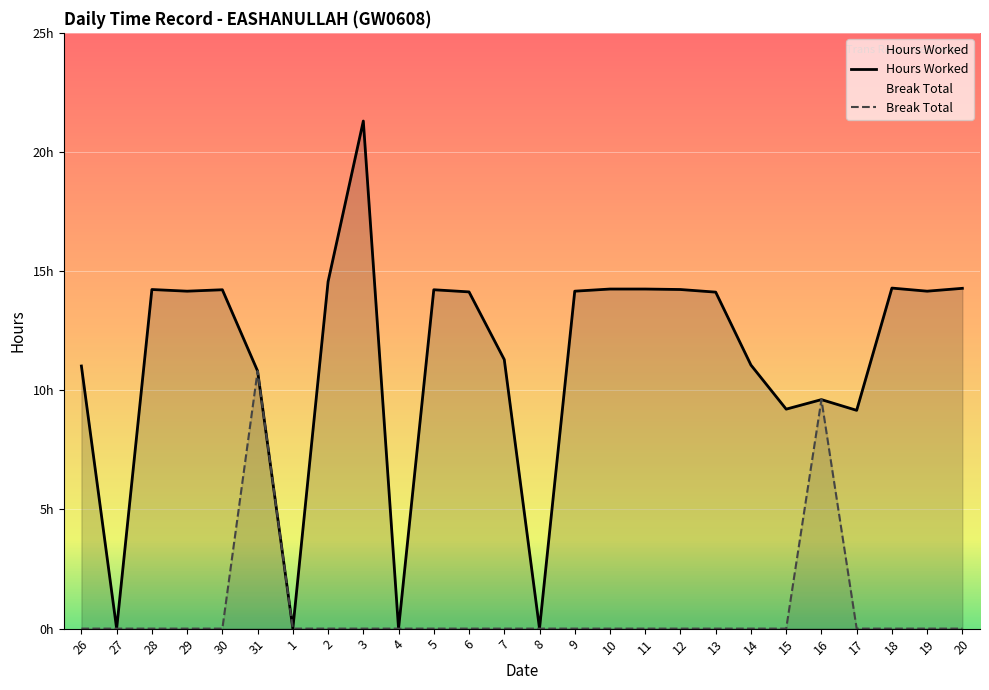

The Break Total series shows -3.7 at 4. True or false?

False